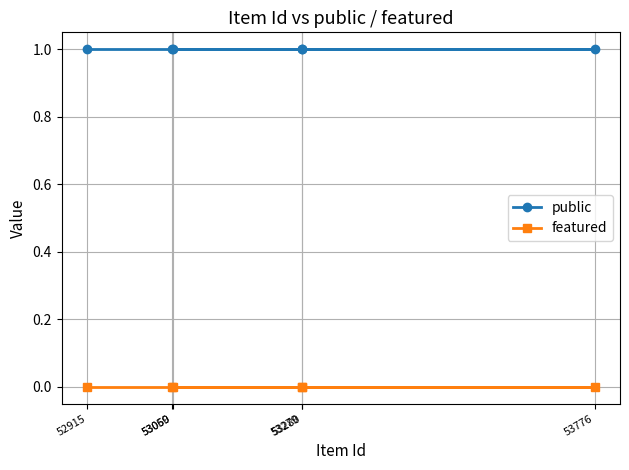

Does the chart display data point markers on the line(s)?

Yes